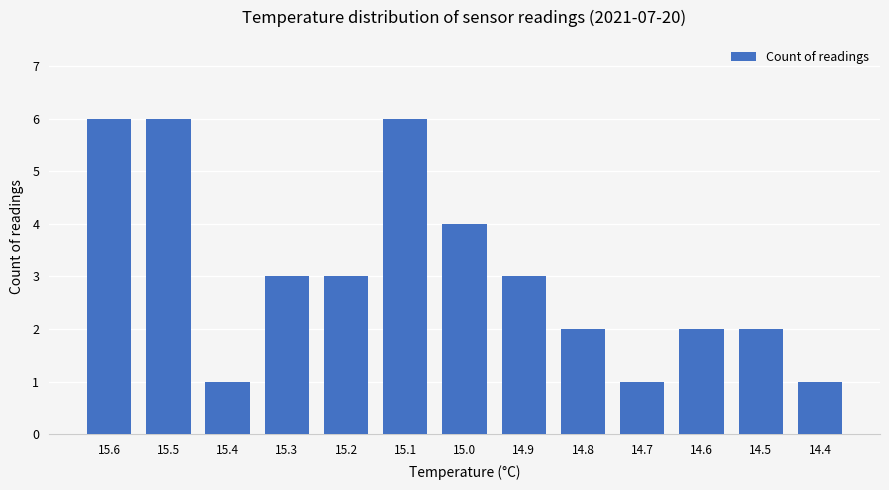

How many values are between 2 and 4?

7